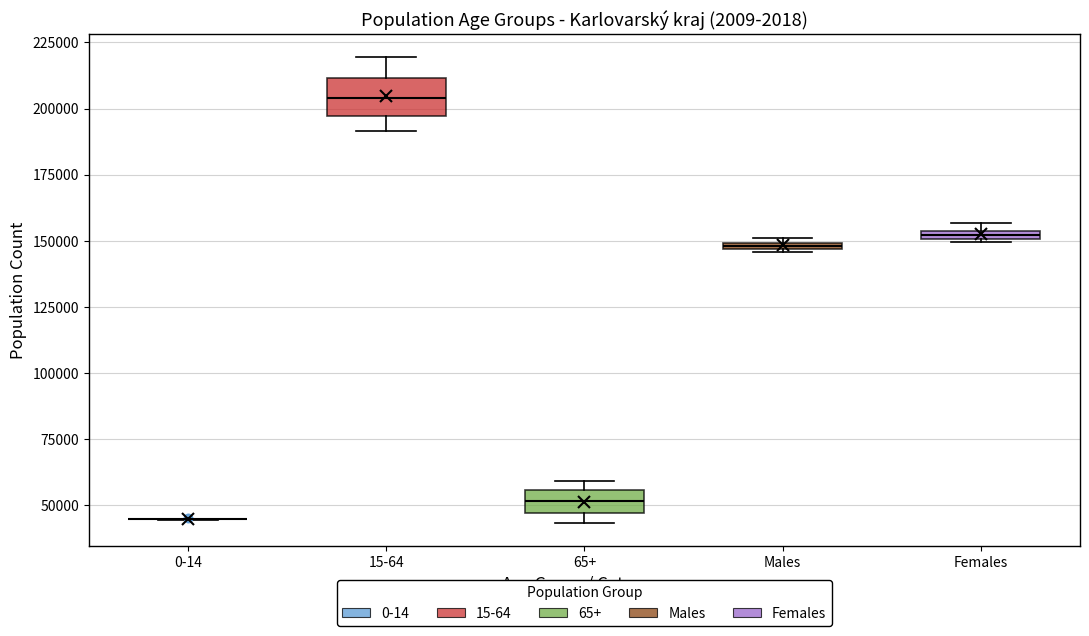

Comparing the boxes themselves (not the whiskers), which one is the tallest?

15-64